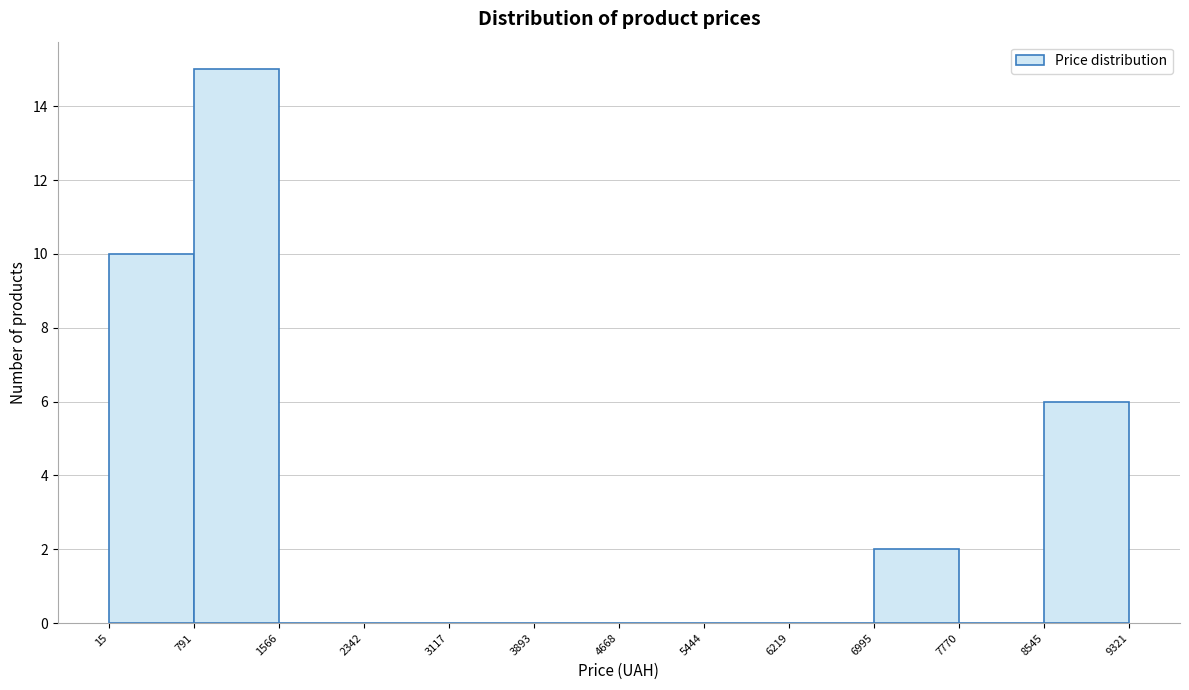

Reading left to right, list every bar in this chart as the range it spans on the x-axis followed by its height. The values are not printed on the chart, so give them approximately, as read against the axis.

15 to 791: 10
791 to 1566: 15
1566 to 2342: 0
2342 to 3117: 0
3117 to 3893: 0
3893 to 4668: 0
4668 to 5444: 0
5444 to 6219: 0
6219 to 6995: 0
6995 to 7770: 2
7770 to 8545: 0
8545 to 9321: 6